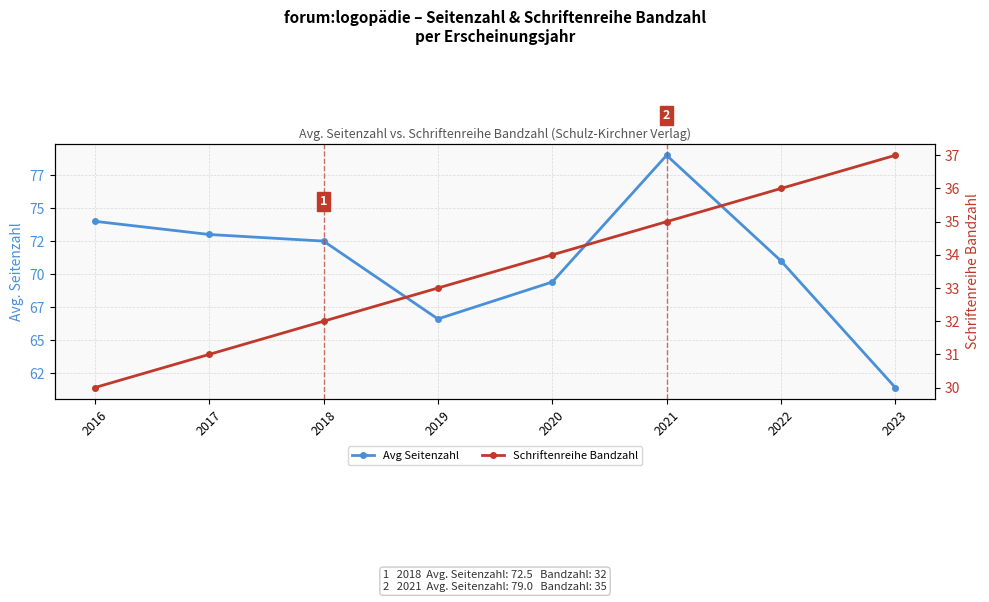

How many categories are shown in the chart?

8